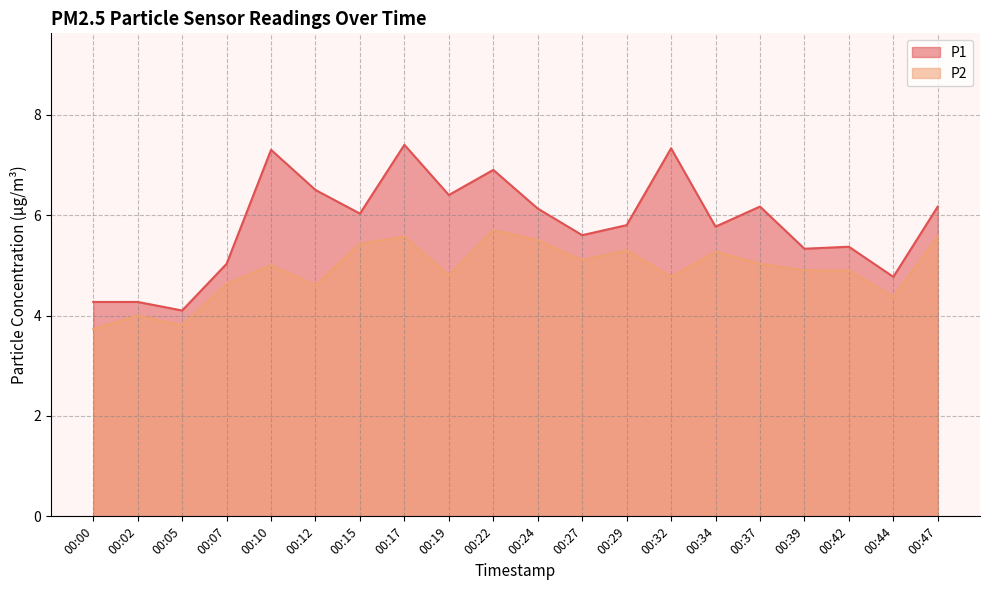

The P2 series shows 4.6 at 00:07. True or false?

True